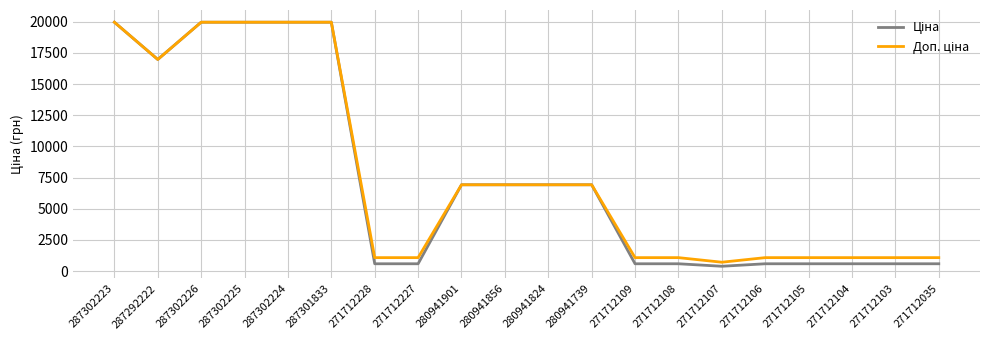

What is the total value across all series at 271712228?

1671.6